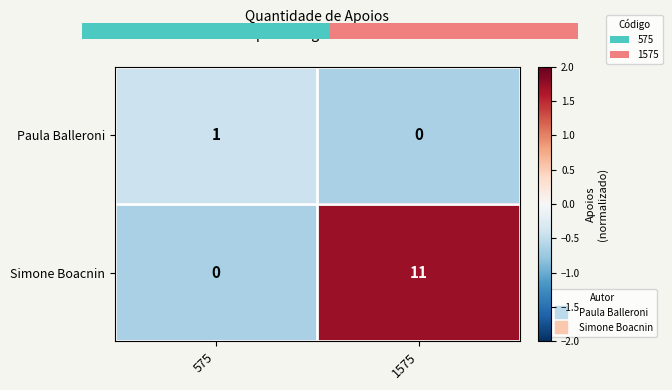

The Simone Boacnin series shows 6 at 1575. True or false?

False